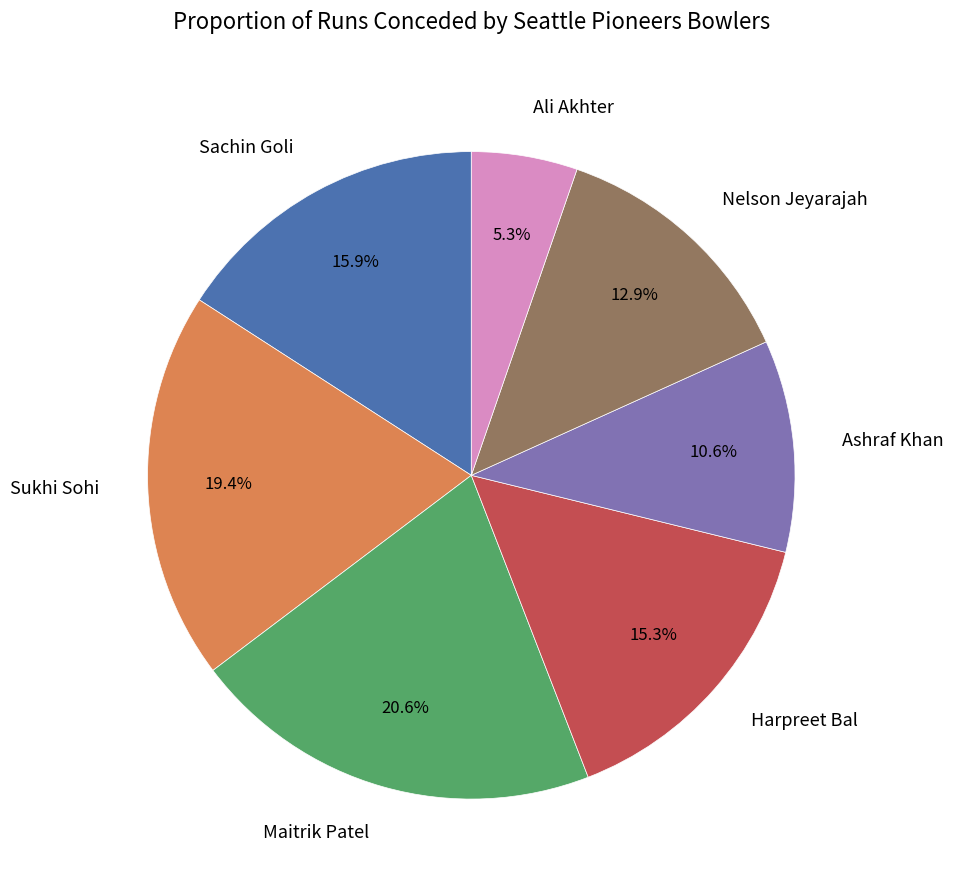

Which slice is the largest?

Maitrik Patel